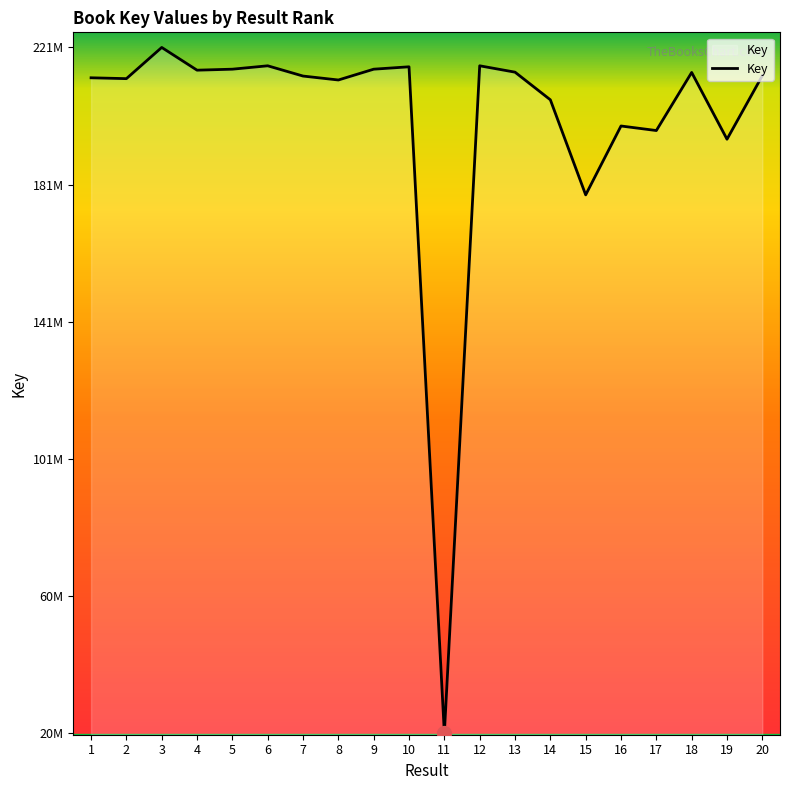

Does the chart display data point markers on the line(s)?

No